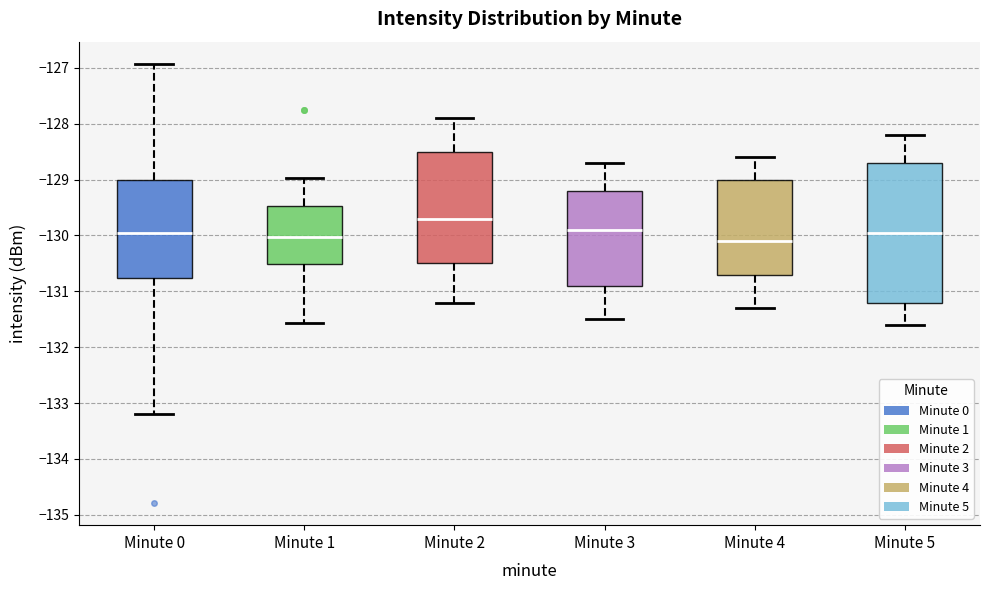

Comparing the boxes themselves (not the whiskers), which one is the tallest?

Minute 5